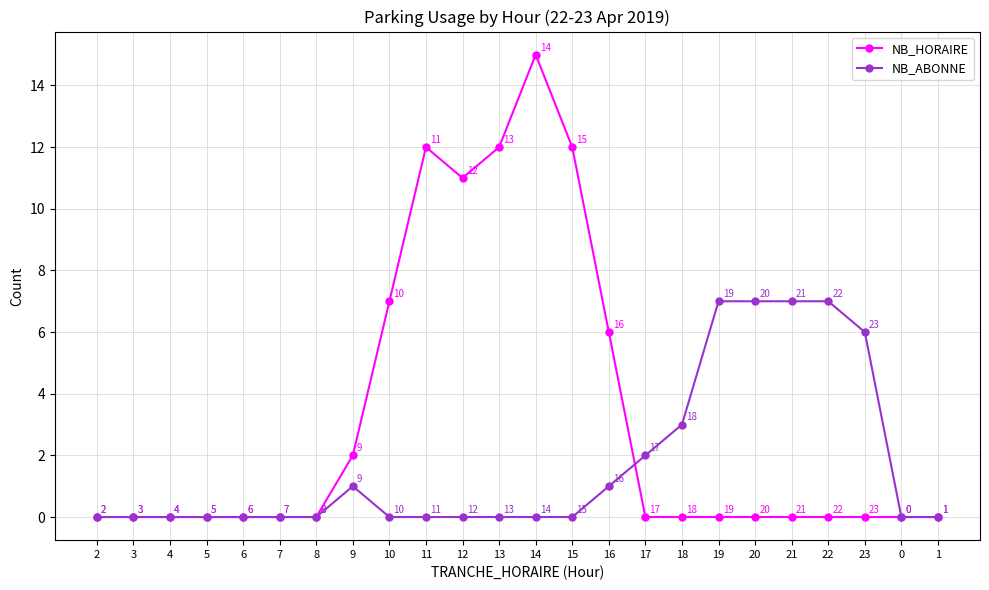

At which category is the sum across all series the highest?

14